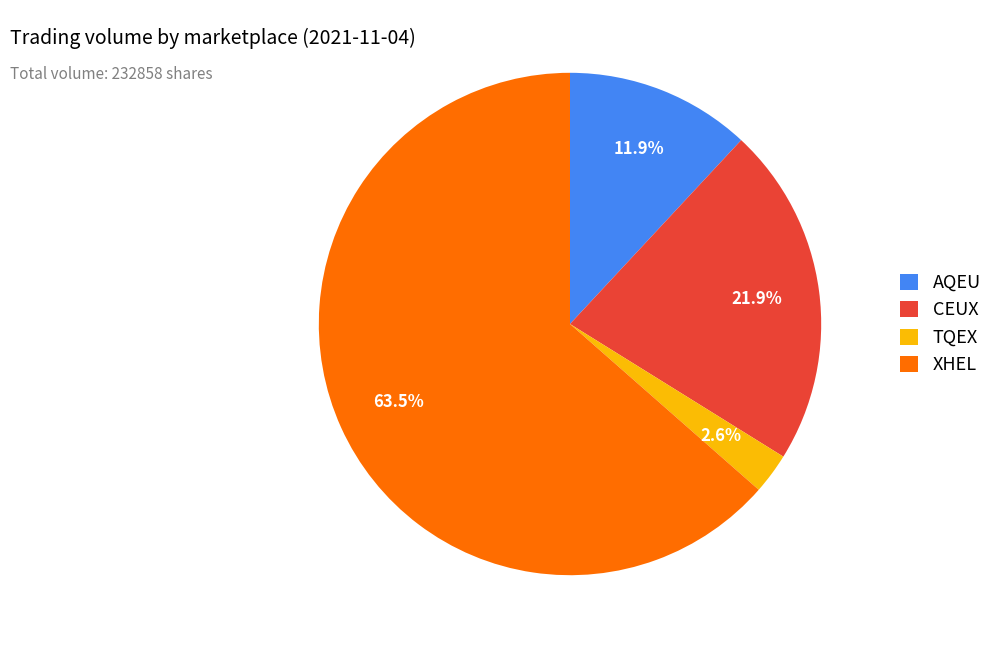

To the nearest percent, what is the combined percentage of XHEL and AQEU?

75%